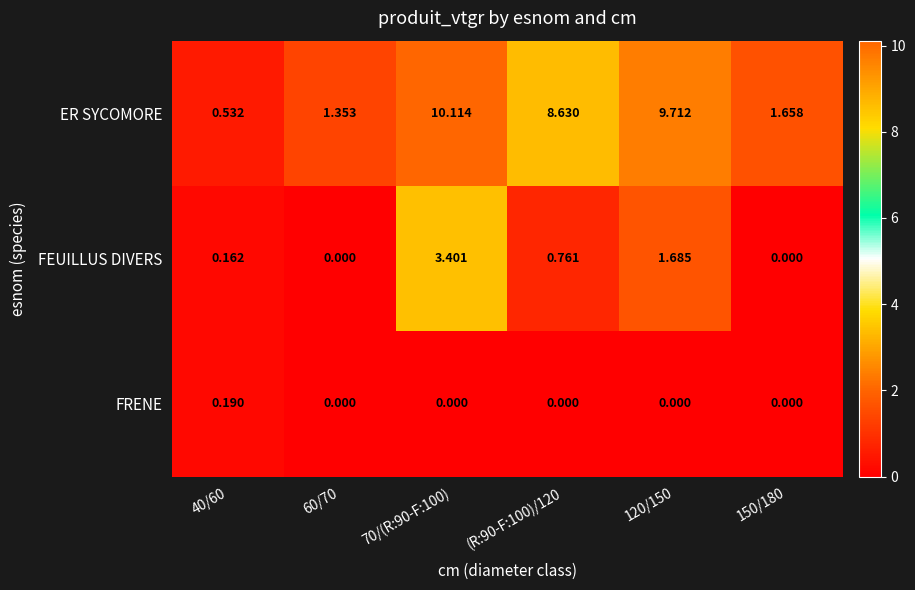

Which label corresponds to the largest value in the chart?

70/(R:90-F:100)